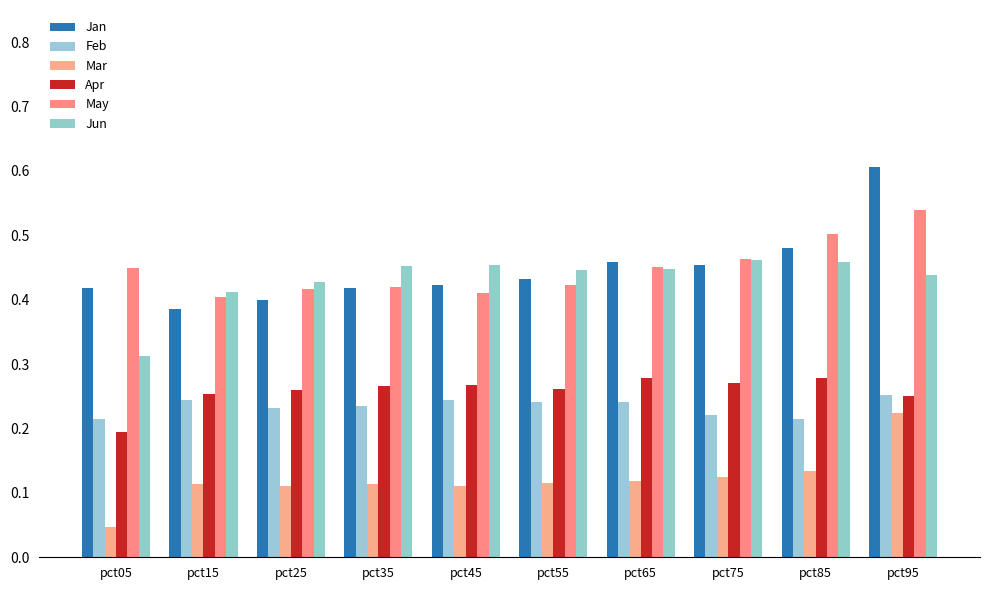

Read the Apr value at pct95.

0.3